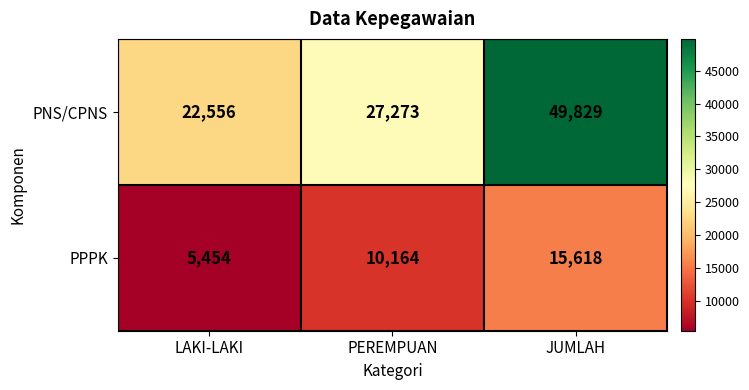

Reading left to right, list all the values displayed in this chart.

PNS/CPNS: LAKI-LAKI=22556	PEREMPUAN=27273	JUMLAH=49829
PPPK: LAKI-LAKI=5454	PEREMPUAN=10164	JUMLAH=15618